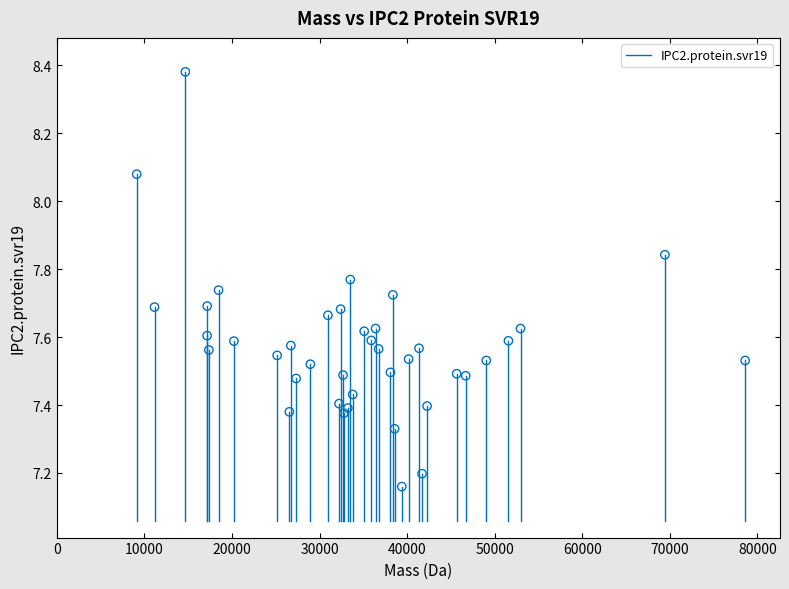

What is the range of X values (max minus min)?

69471.0